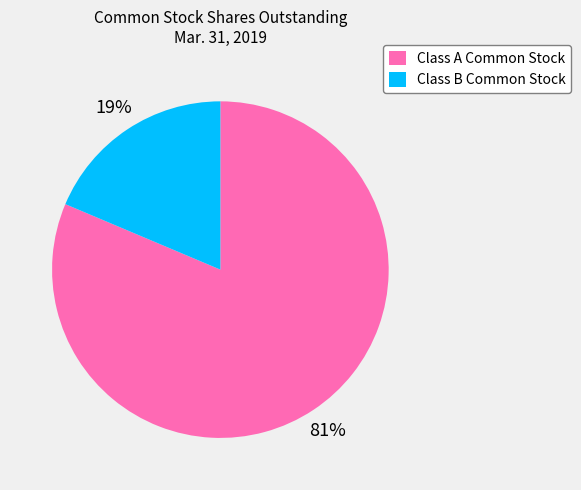

How many segments does this pie chart have?

2